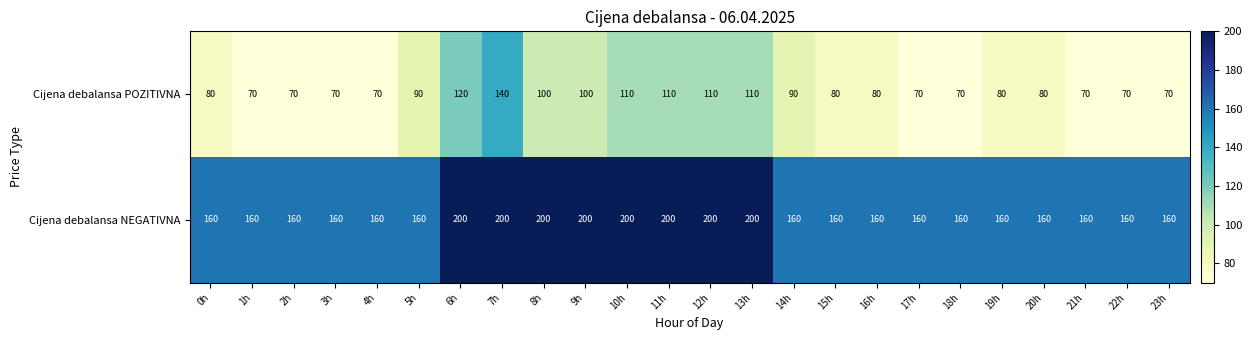

Is the value of Cijena debalansa POZITIVNA at 10h greater than the value of Cijena debalansa NEGATIVNA at 13h?

No